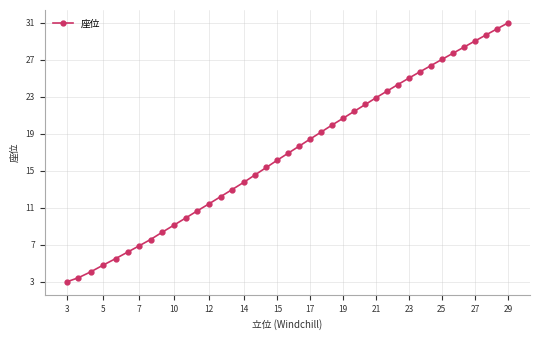

Is this an area chart (filled region under the line)?

No